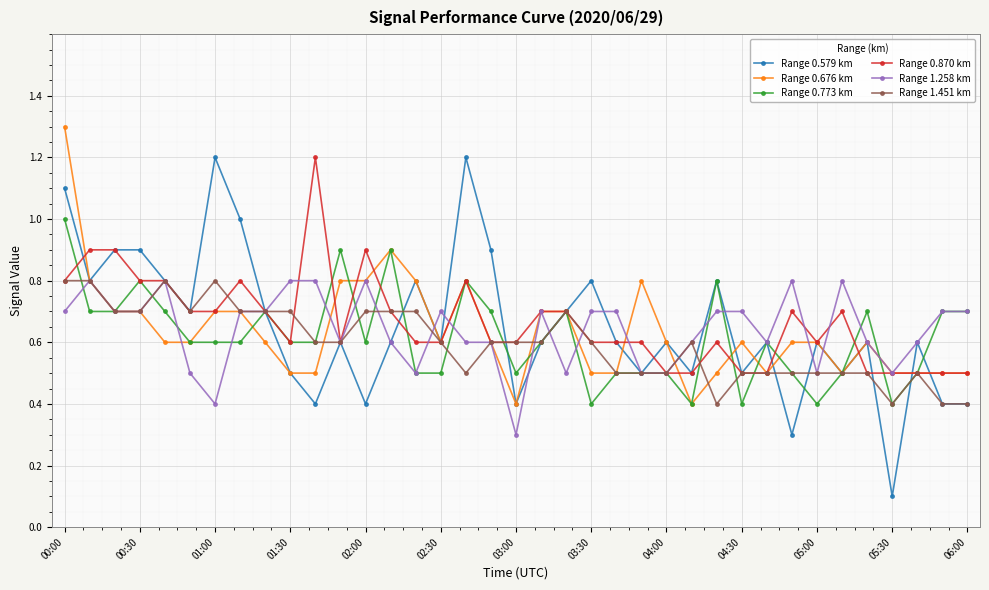

What is the value of the Range 0.676 km point at the 28th from the left?

0.6